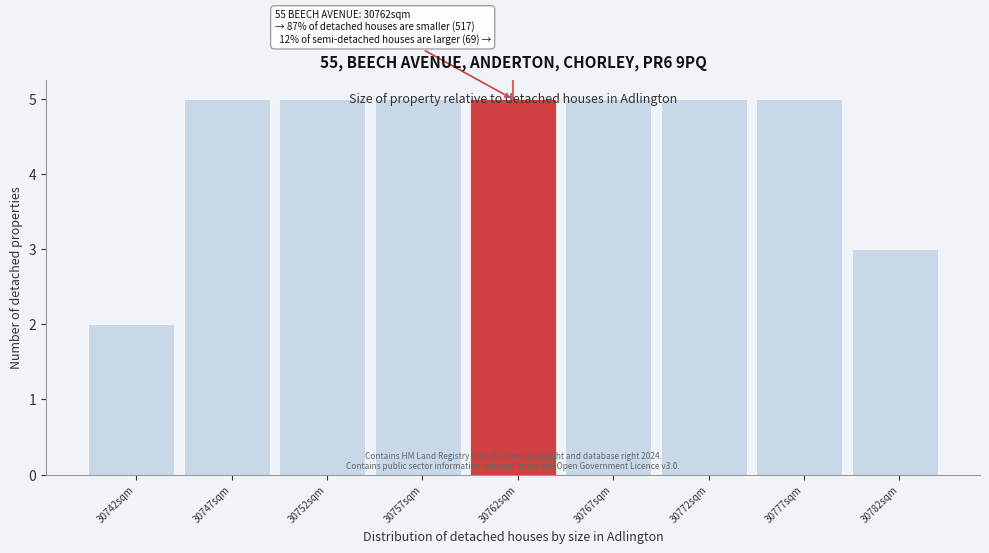

The value at 30747sqm is 7. True or false?

False